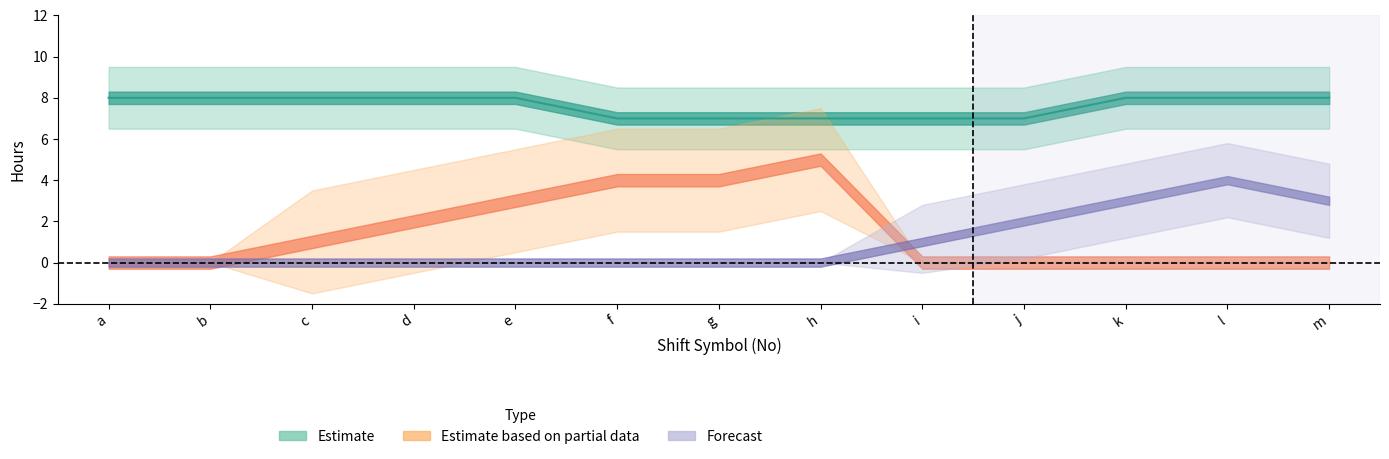

Is it true that Forecast equals 0 at a?

True